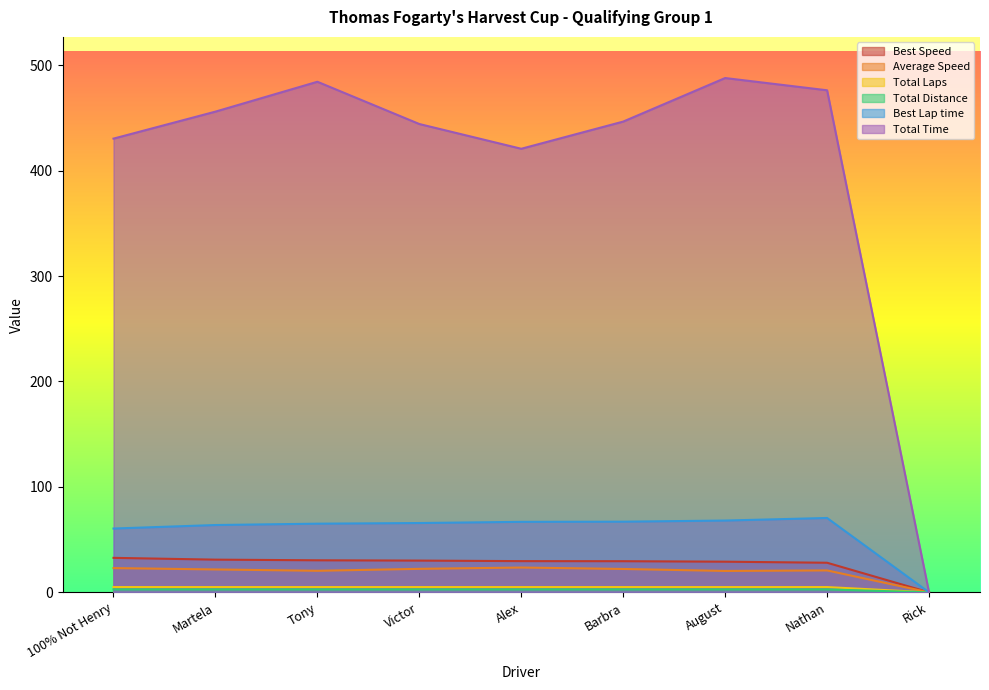

How many data points in Best Speed are less than 29?

2